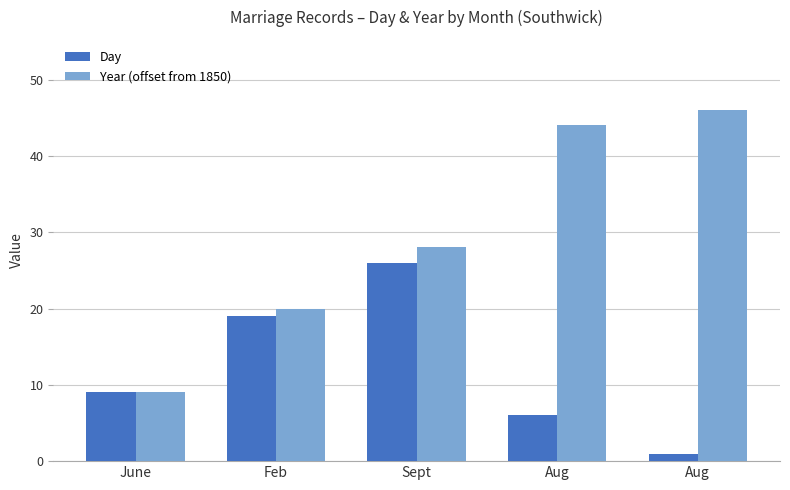

Read the Year (offset from 1850) value at Feb, to the nearest 10.

20